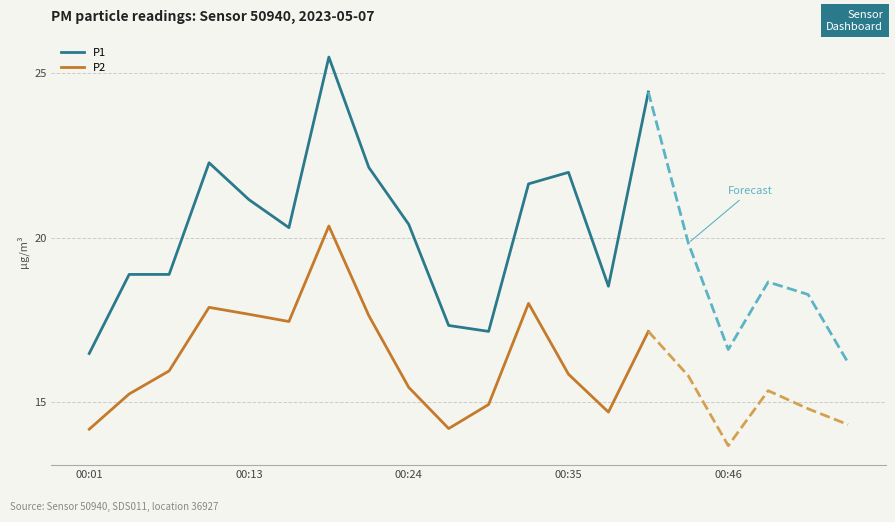

What is the value of the P1 point at the 2nd from the left?

18.9